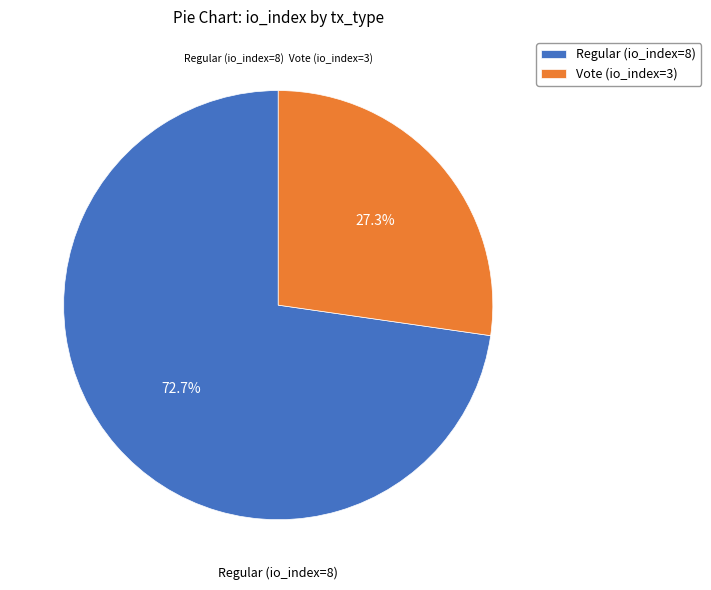

To the nearest percent, what percentage of the pie is Vote (io_index=3)?

27%